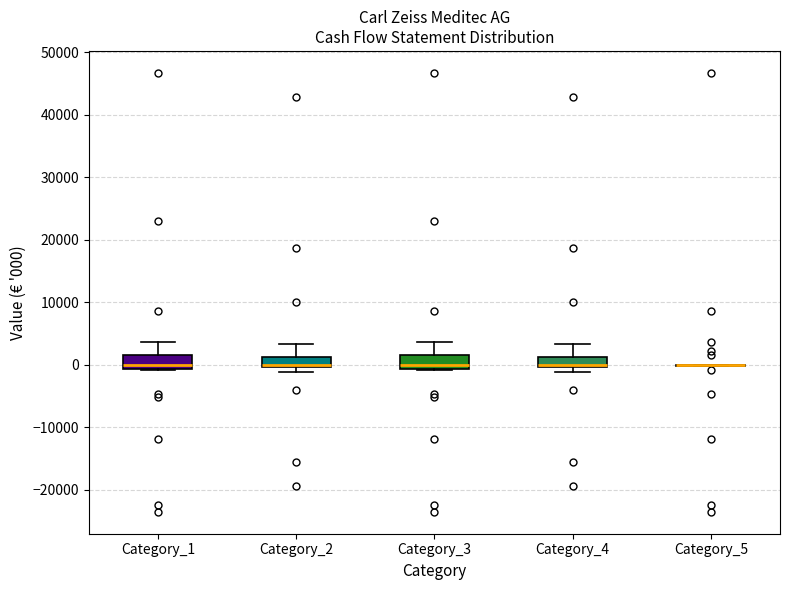

Reading left to right, read every box against the y-axis: the position of its median line, the range the box covers, and the ends of its whiskers. The values are not printed on the chart, so give them approximately, as read against the axis.

Category_1: median 0, box -1000 to 2000, whiskers -1000 to 4000
Category_2: median 0 (just above the box's lower edge), box 0 to 1000, whiskers -1000 to 3000
Category_3: median 0, box -1000 to 2000, whiskers -1000 to 4000
Category_4: median 0 (just above the box's lower edge), box 0 to 1000, whiskers -1000 to 3000
Category_5: box collapsed to a line at 0, whiskers 0 to 0